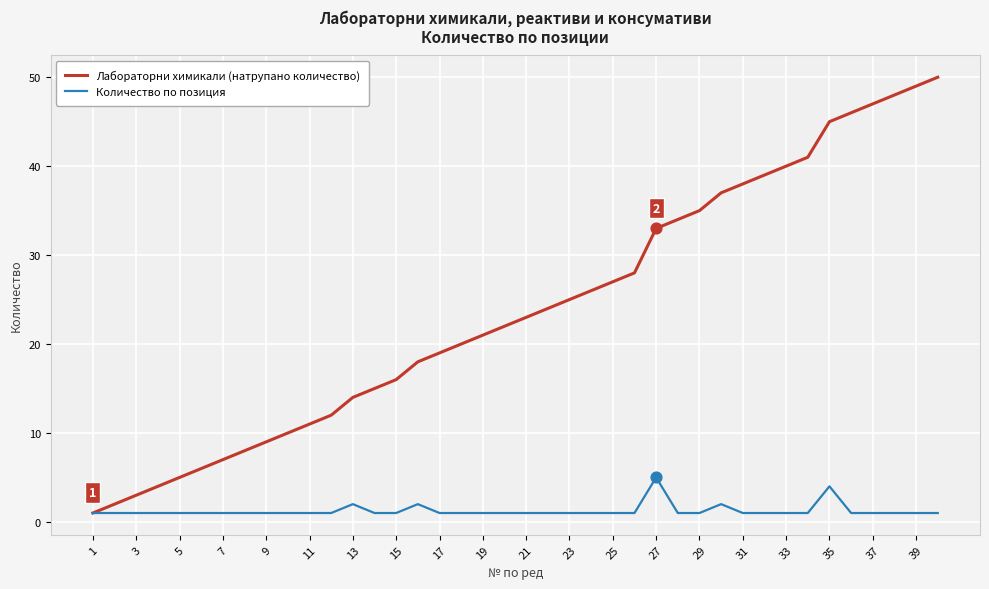

Which series has the largest total across all categories?

Лабораторни химикали (натрупано количество)